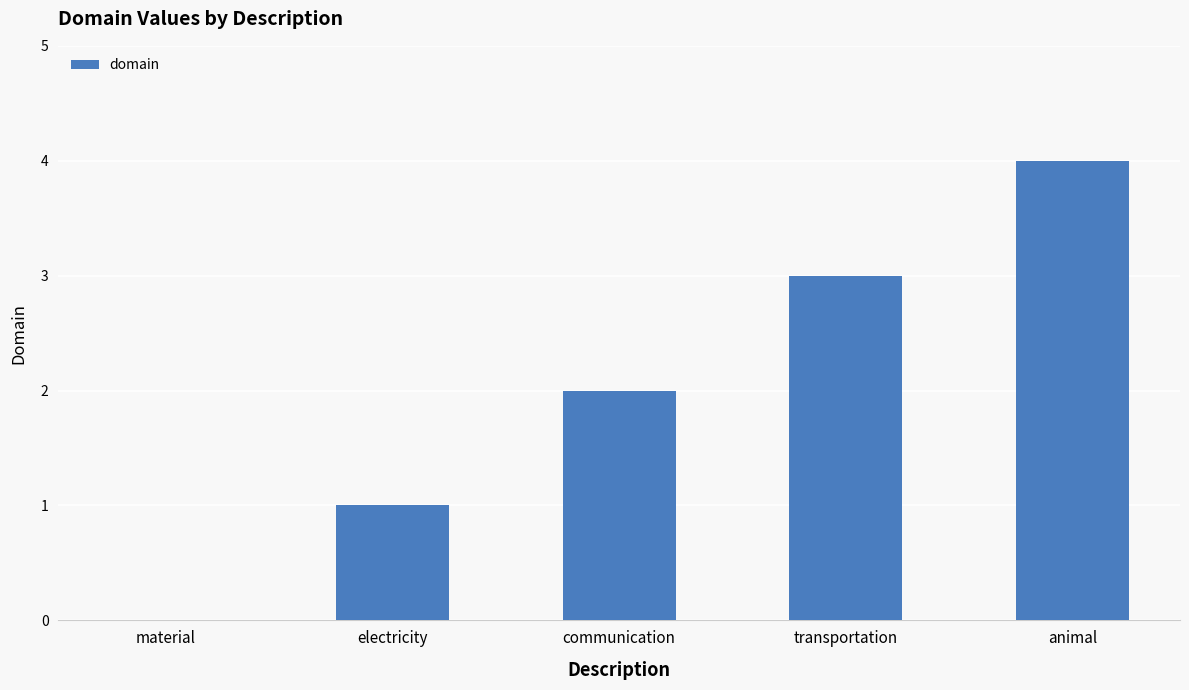

What is the sum of all values?

10